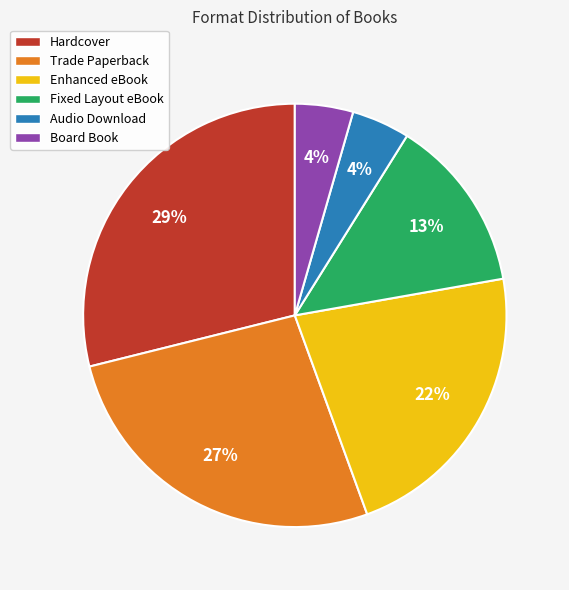

What percentage is the Hardcover slice, to the nearest percent?

29%